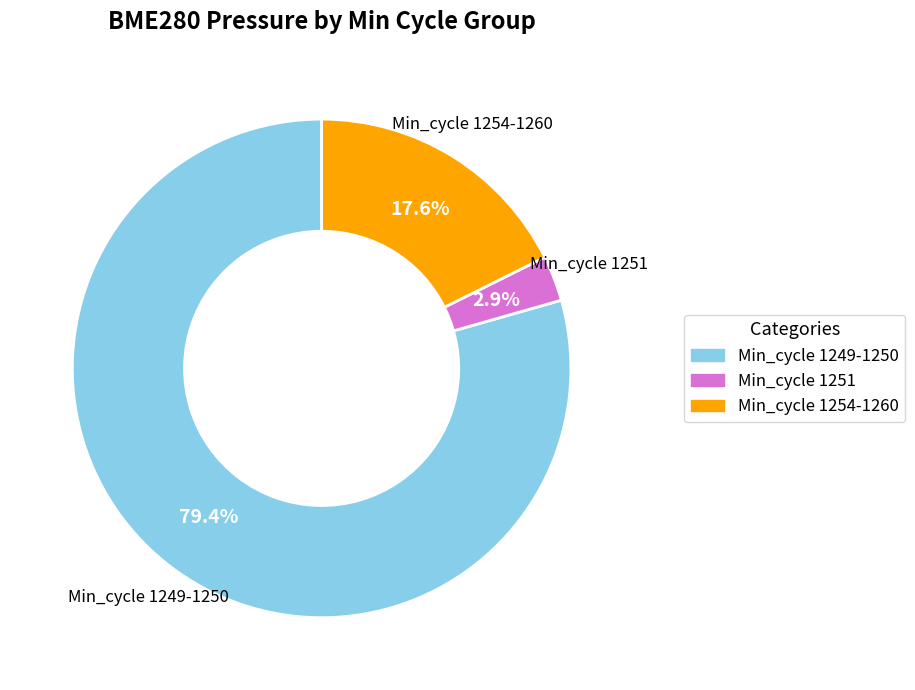

Is there any slice that represents more than half of the pie?

Yes